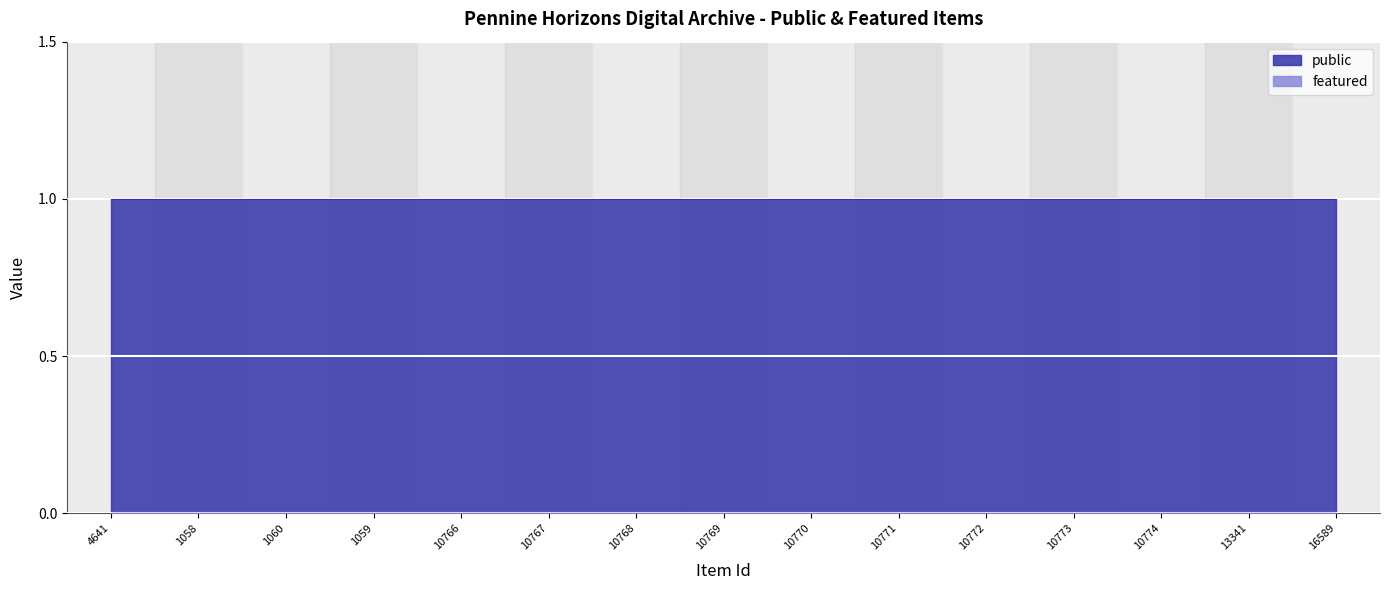

What is the total value across all series at 10773?

1